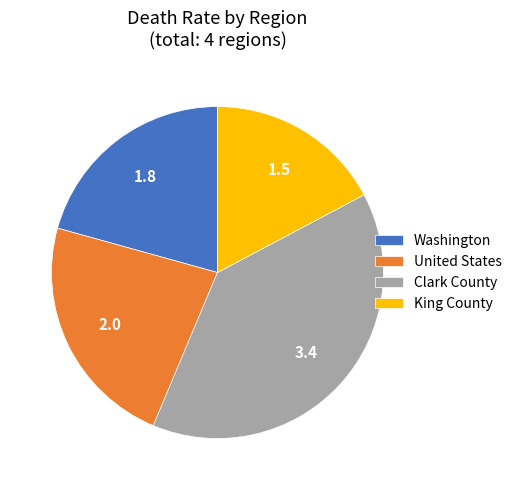

Is there a majority slice in this chart?

No